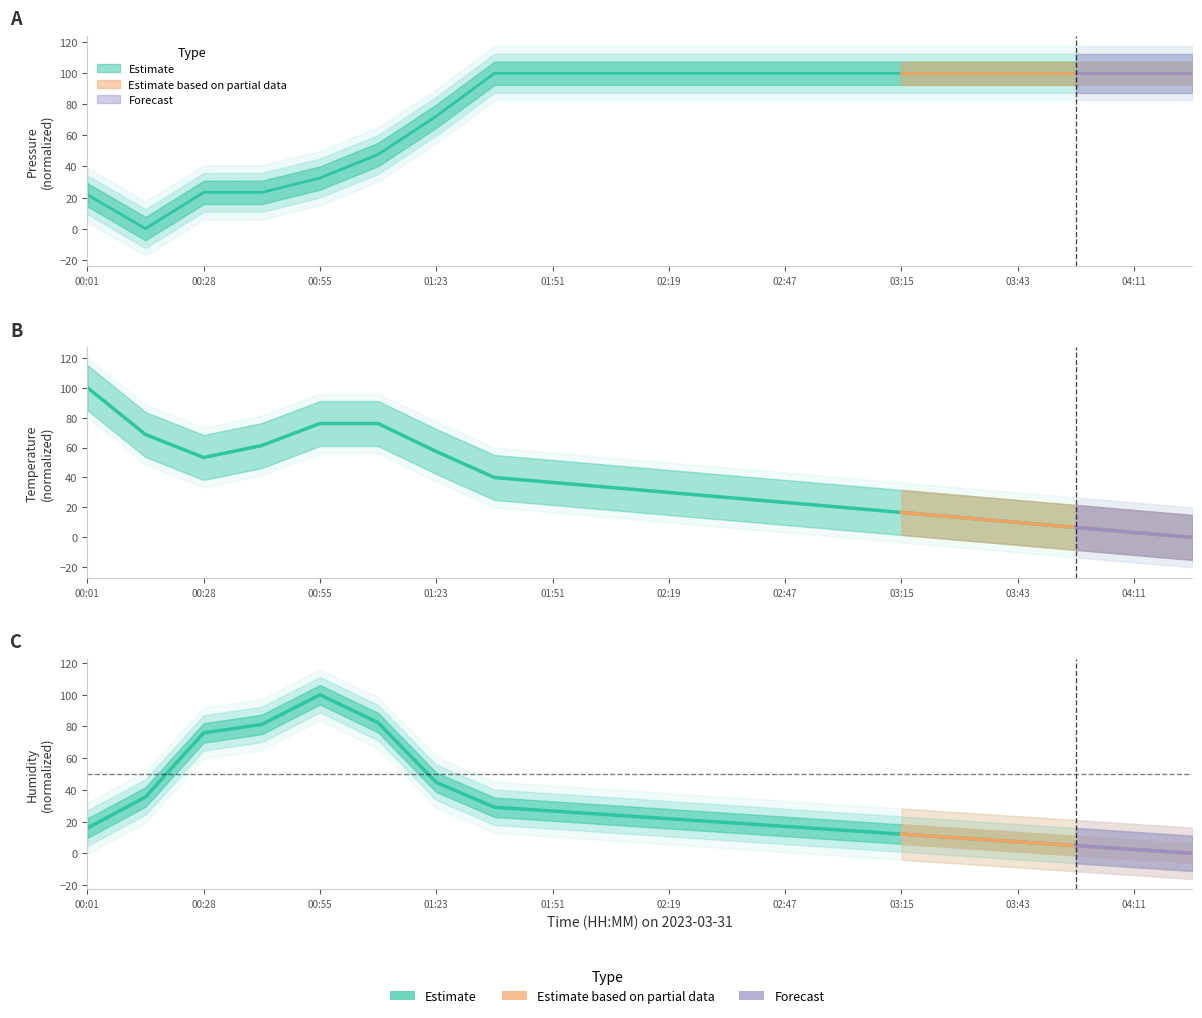

Reading left to right, what are all the values shown in this chart?

pressure: 21.8	0.0	23.3	23.3	32.6	47.7	72.4	100.0	100.0	100.0	100.0	100.0	100.0	100.0	100.0	100.0	100.0	100.0	100.0	100.0
temperature: 100.0	68.7	53.3	61.3	76.0	76.0	57.3	40.0	36.7	33.3	30.0	26.7	23.3	20.0	16.7	13.3	10.0	6.7	3.3	0.0
humidity: 15.8	35.5	75.9	81.3	100.0	82.4	44.7	29.1	26.7	24.2	21.8	19.4	17.0	14.5	12.1	9.7	7.3	4.8	2.4	0.0